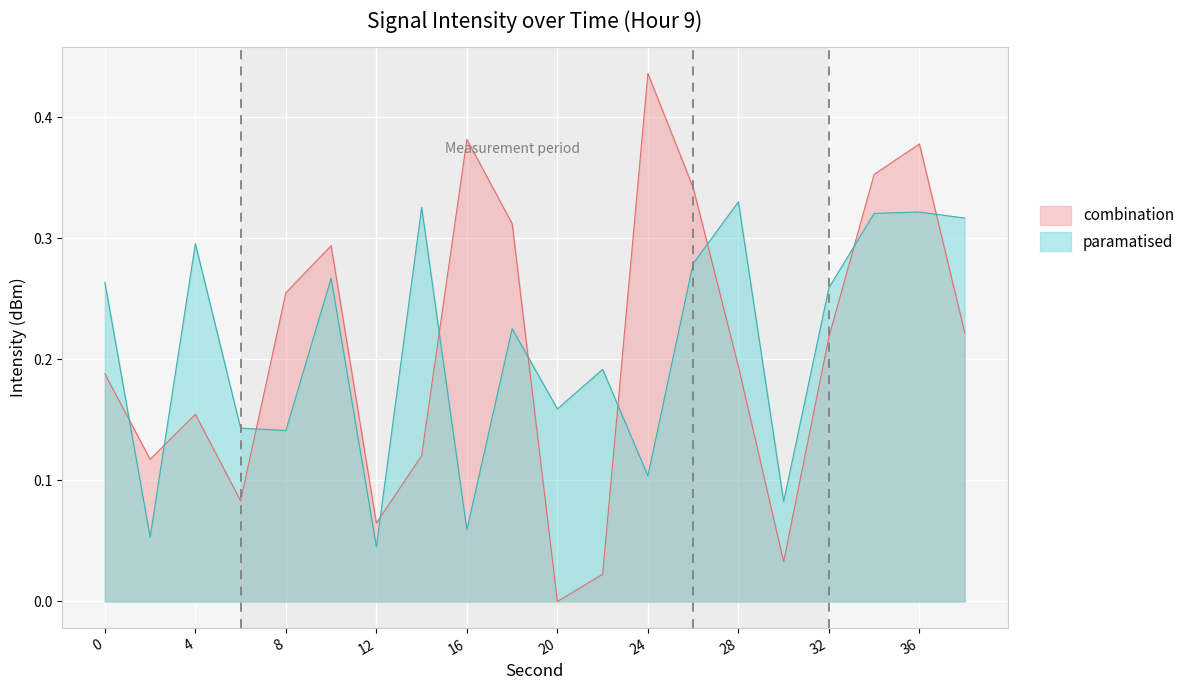

At how many categories does at least one series exceed 0?

20